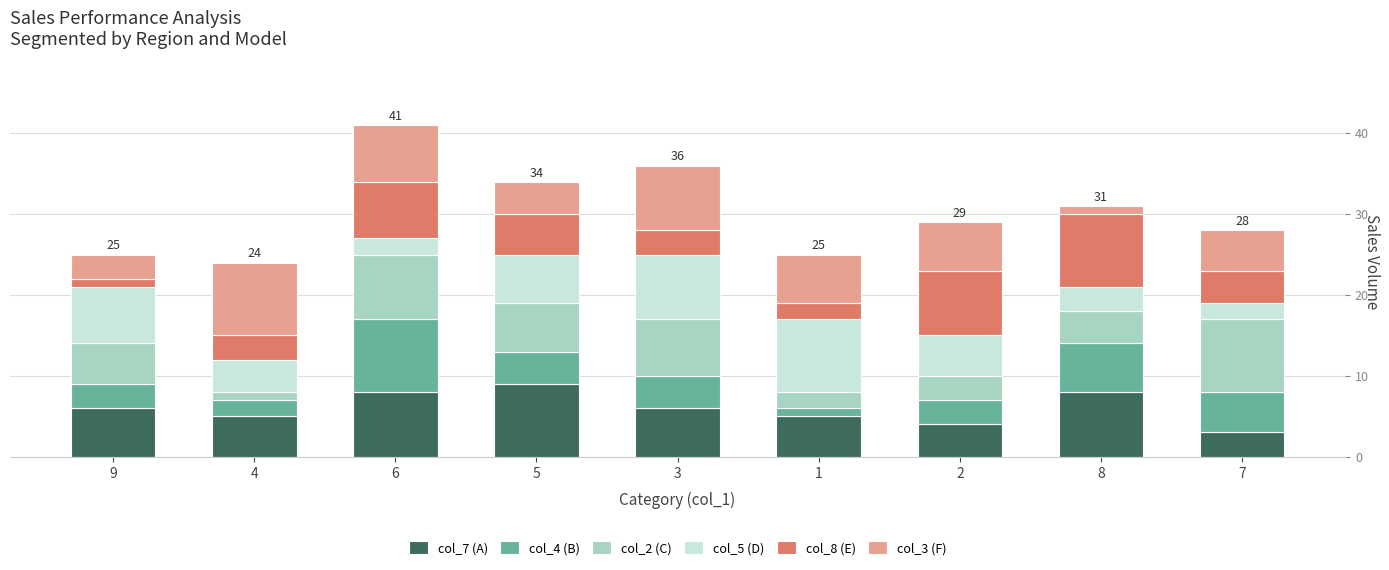

Are the bars horizontal?

No